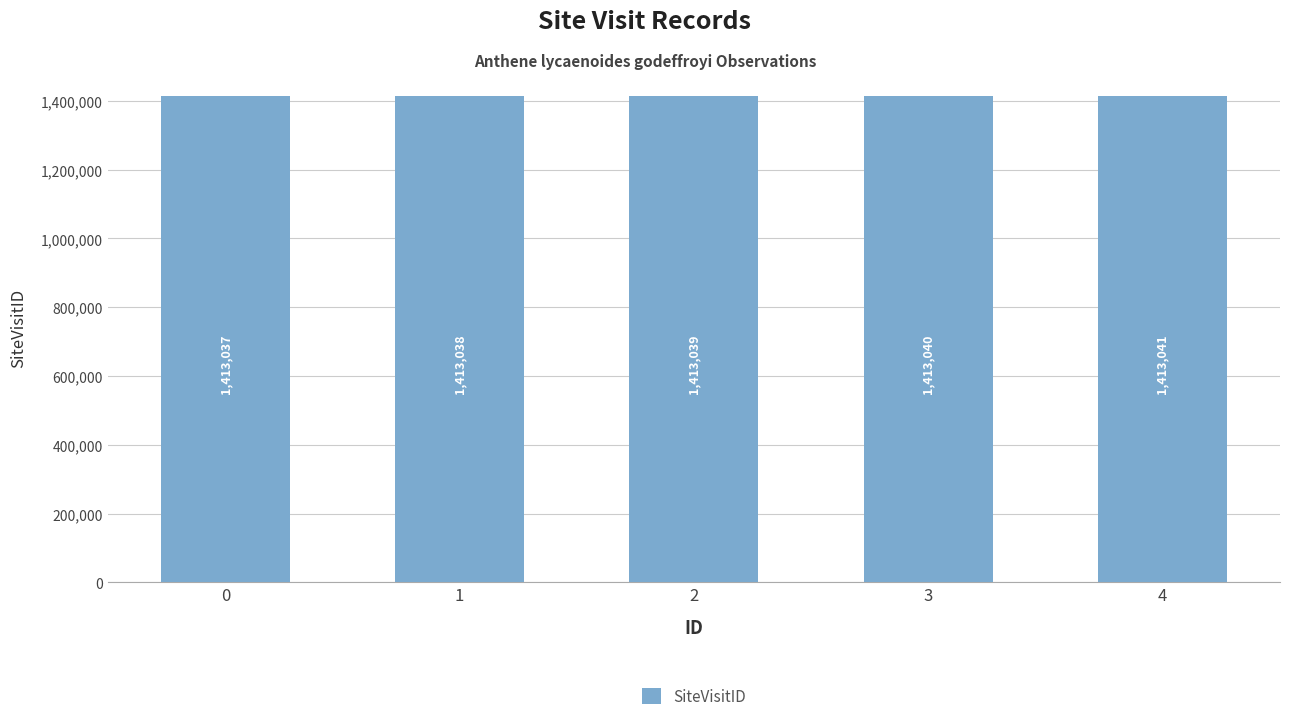

Read the value at 4.

1413041